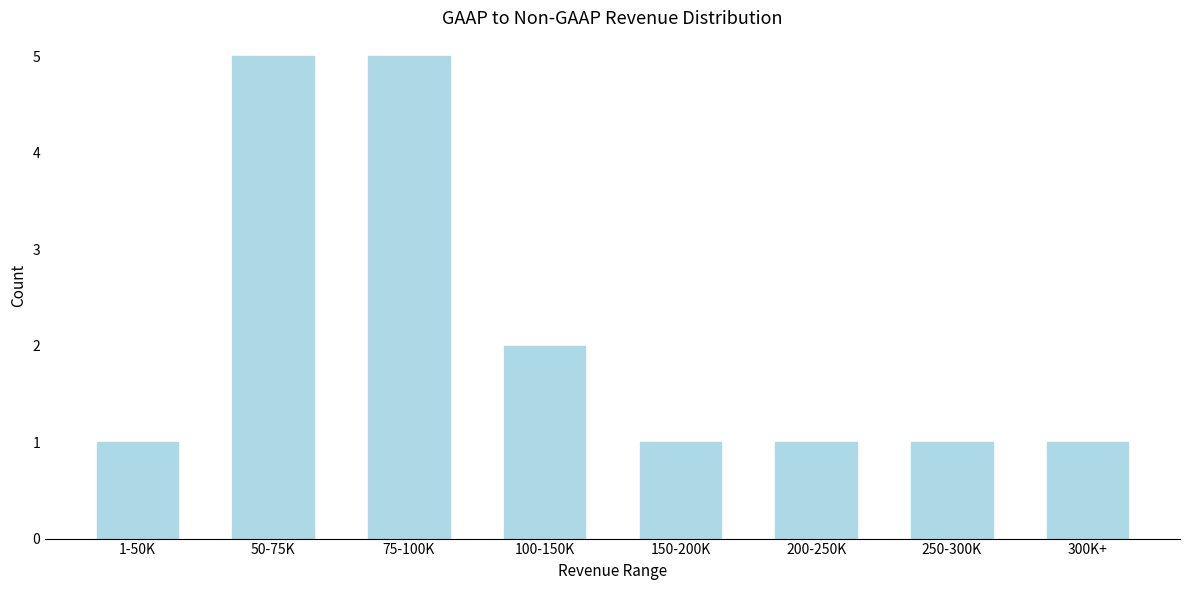

Reading left to right, extract all data points from this chart.

1-50K=1	50-75K=5	75-100K=5	100-150K=2	150-200K=1	200-250K=1	250-300K=1	300K+=1